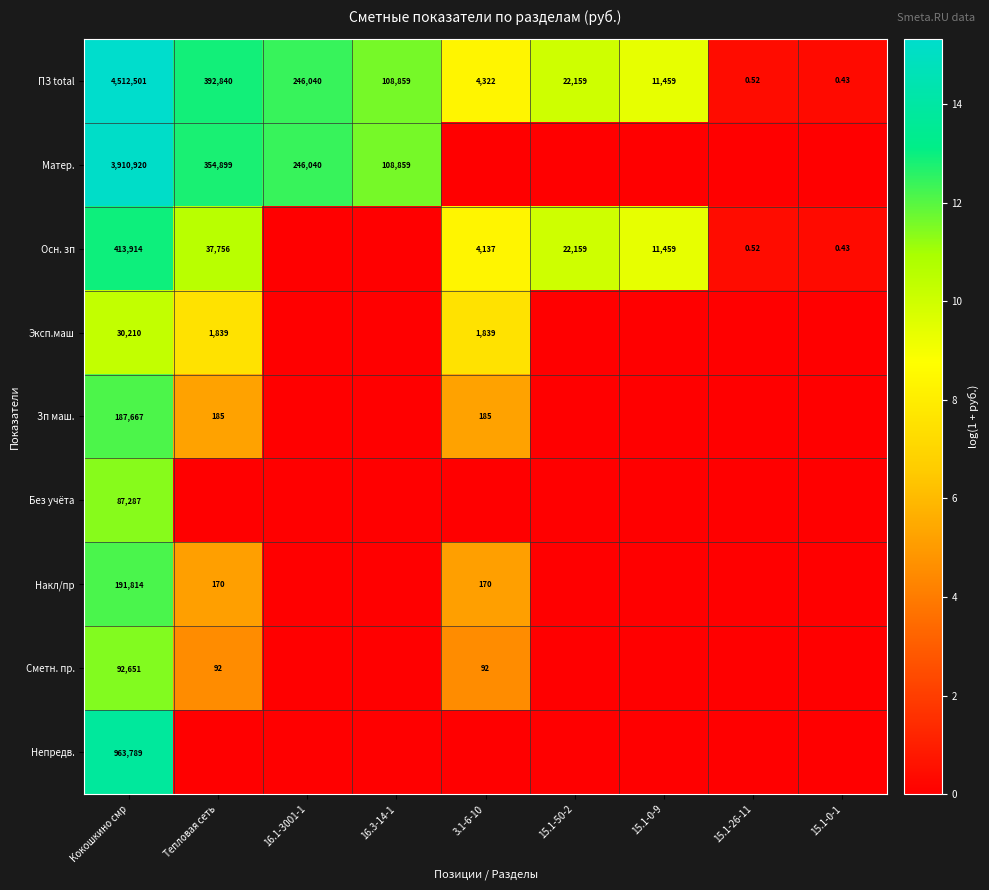

Between 15.1-0-9 and 15.1-0-1, which is larger?

15.1-0-9